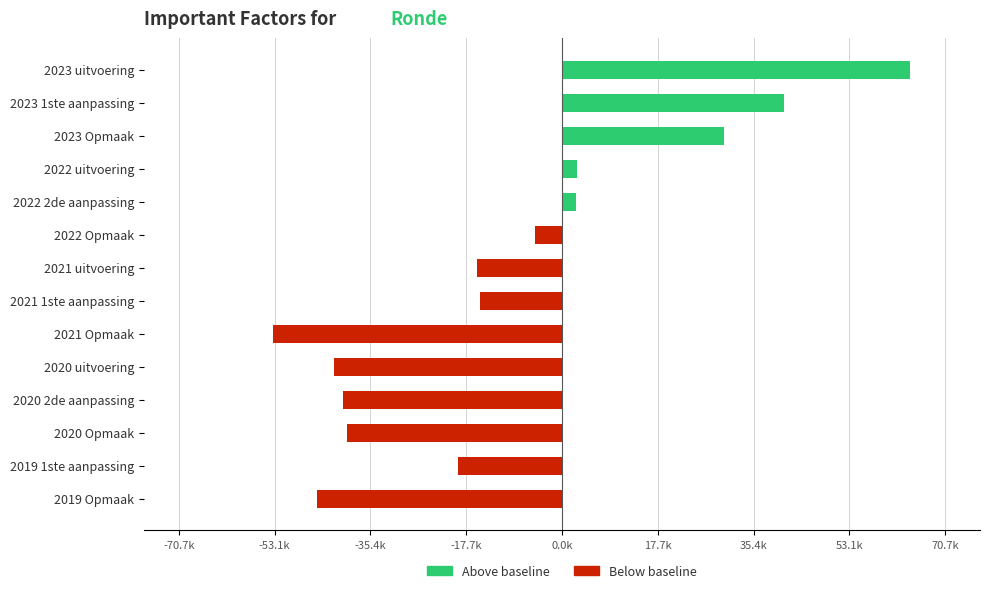

Which has a higher value, 2020 2de aanpassing or 2023 Opmaak?

2023 Opmaak